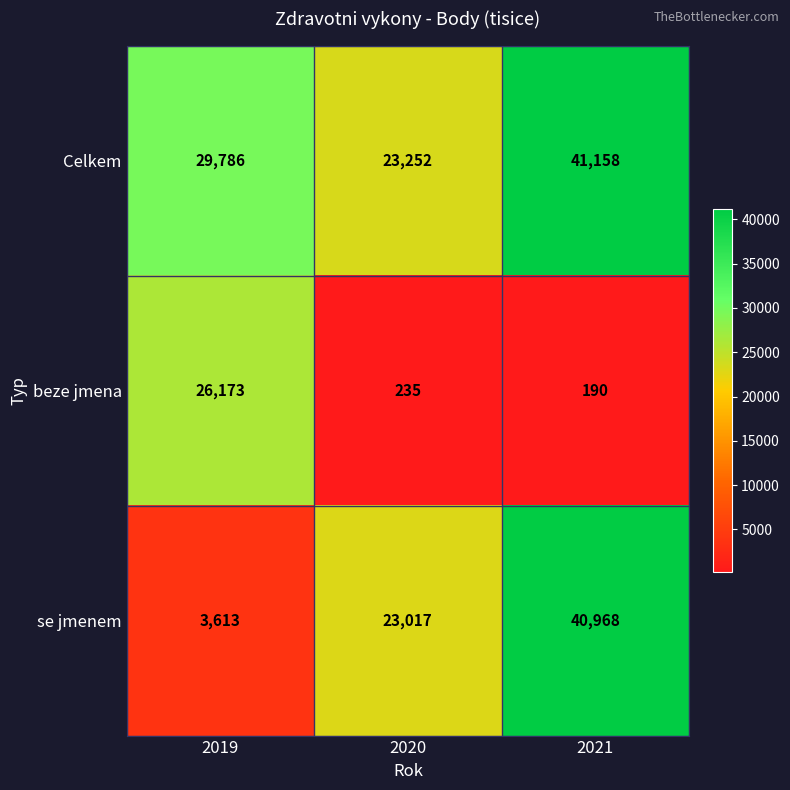

What is the difference between the maximum and minimum values in the se jmenem series?

37355